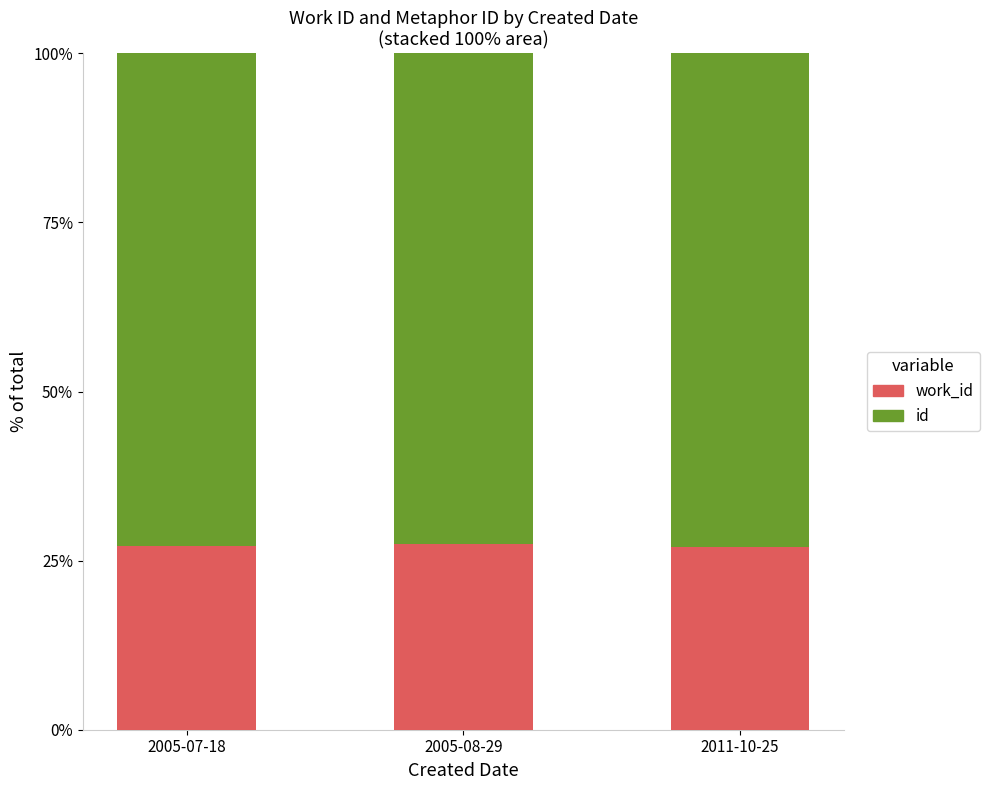

What is the total value across all series at 2005-07-18?

100.0